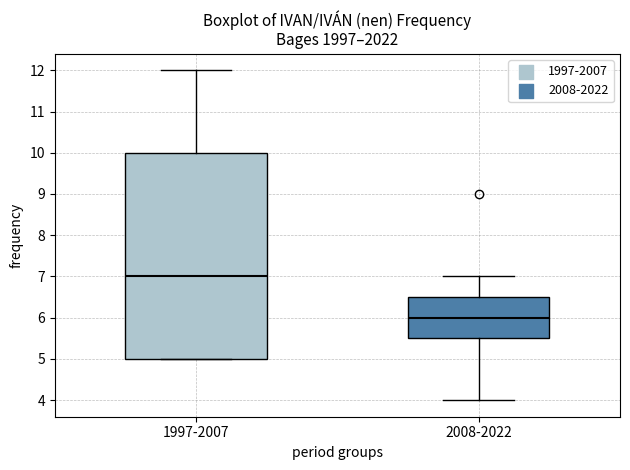

Where does the lower whisker of the box for 2008-2022 end on the y-axis? The values are not printed on the chart, so give them approximately, as read against the axis.

4.0